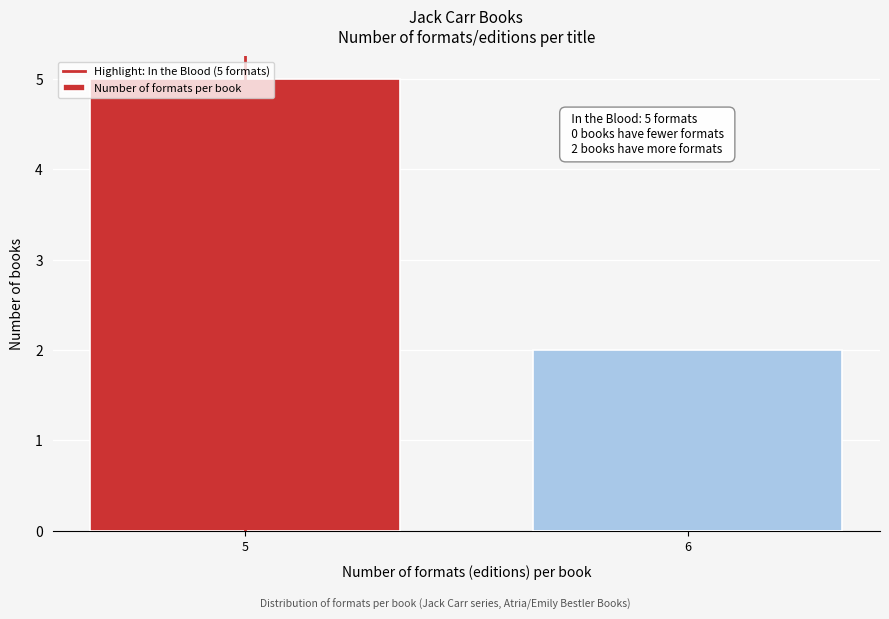

List the labels in order of value, largest first.

5, 6